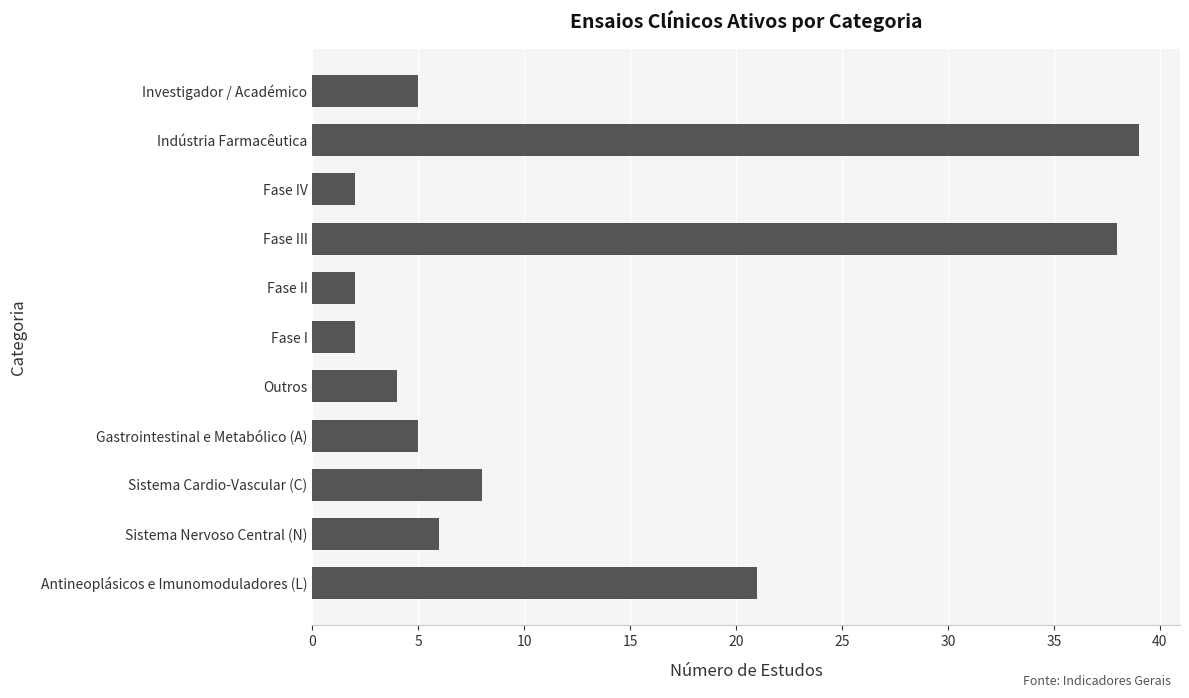

What is the sum of all values?

132